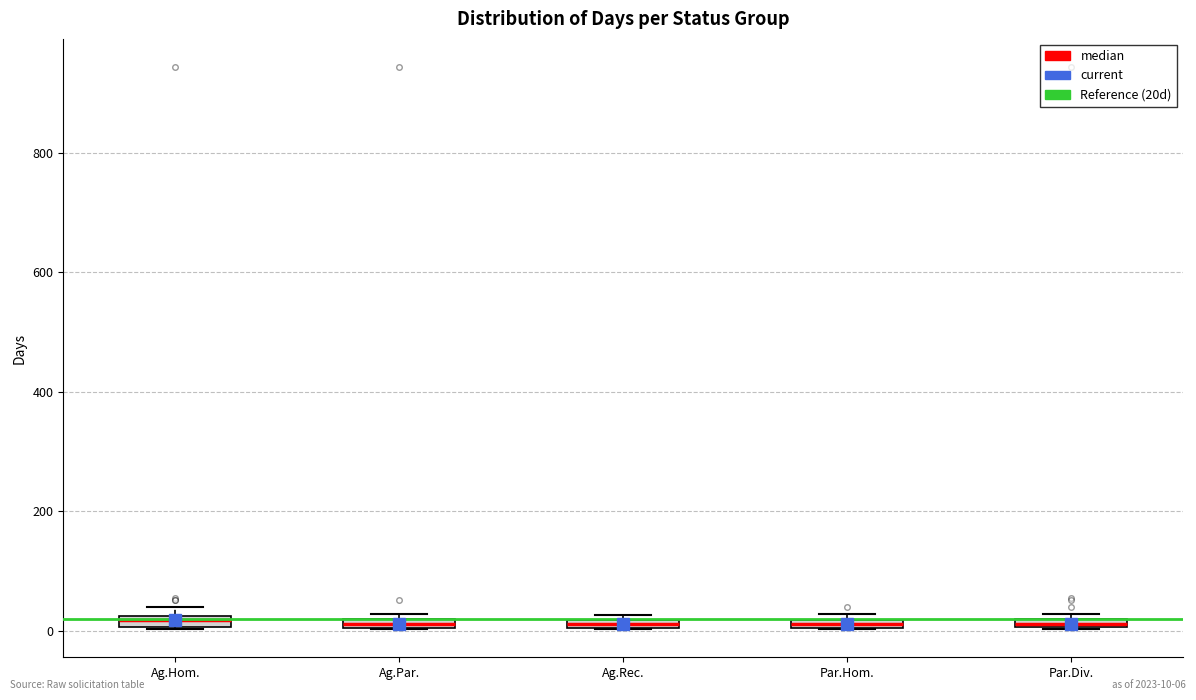

Where is the upper edge of the box for Ag.Par. on the y-axis? The values are not printed on the chart, so give them approximately, as read against the axis.

20